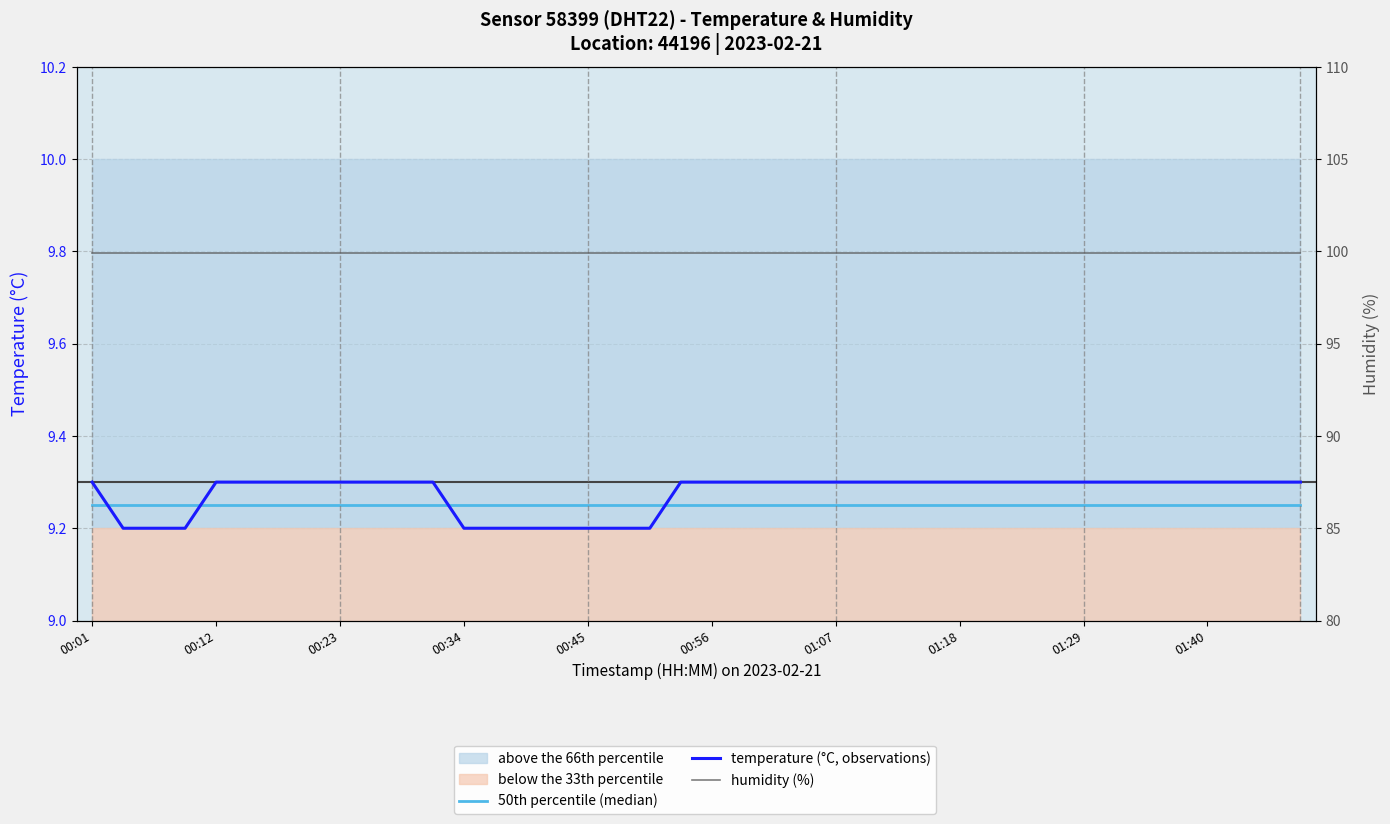

Reading left to right, what are all the values shown in this chart?

50th percentile (median): 9.2	9.2	9.2	9.2	9.2	9.2	9.2	9.2	9.2	9.2	9.2	9.2	9.2	9.2	9.2	9.2	9.2	9.2	9.2	9.2	9.2	9.2	9.2	9.2	9.2	9.2	9.2	9.2	9.2	9.2	9.2	9.2	9.2	9.2	9.2	9.2	9.2	9.2	9.2	9.2
temperature (°C, observations): 9.3	9.2	9.2	9.2	9.3	9.3	9.3	9.3	9.3	9.3	9.3	9.3	9.2	9.2	9.2	9.2	9.2	9.2	9.2	9.3	9.3	9.3	9.3	9.3	9.3	9.3	9.3	9.3	9.3	9.3	9.3	9.3	9.3	9.3	9.3	9.3	9.3	9.3	9.3	9.3
humidity (%): 99.9	99.9	99.9	99.9	99.9	99.9	99.9	99.9	99.9	99.9	99.9	99.9	99.9	99.9	99.9	99.9	99.9	99.9	99.9	99.9	99.9	99.9	99.9	99.9	99.9	99.9	99.9	99.9	99.9	99.9	99.9	99.9	99.9	99.9	99.9	99.9	99.9	99.9	99.9	99.9